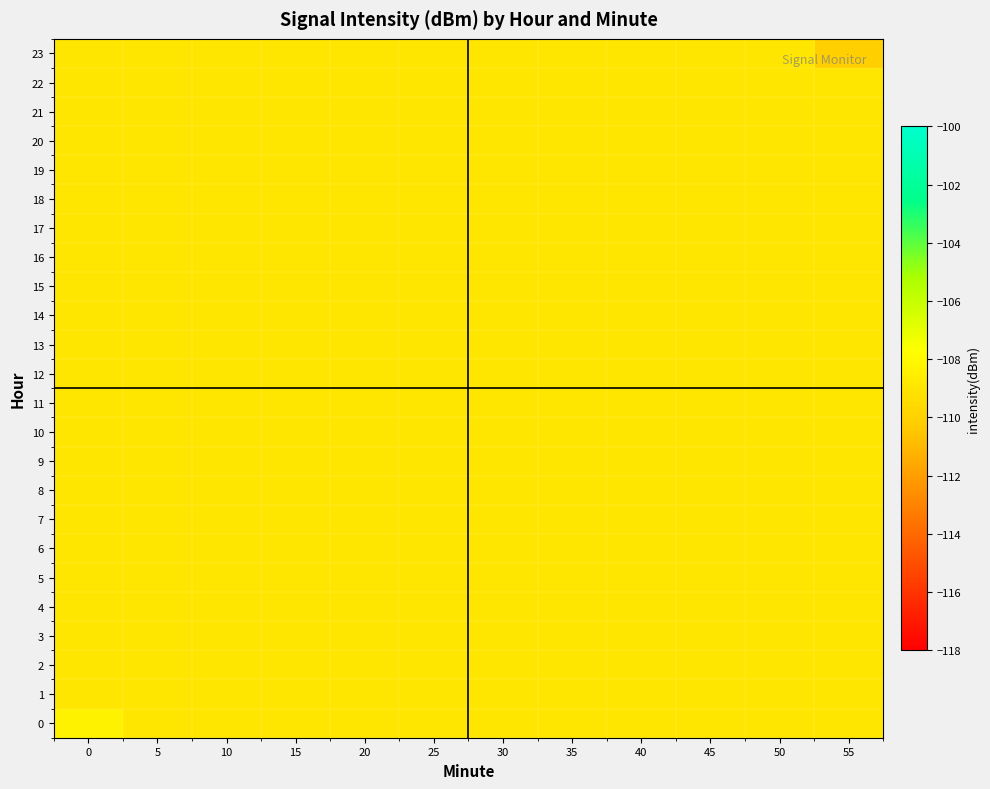

Count the number of data series in this chart.

24